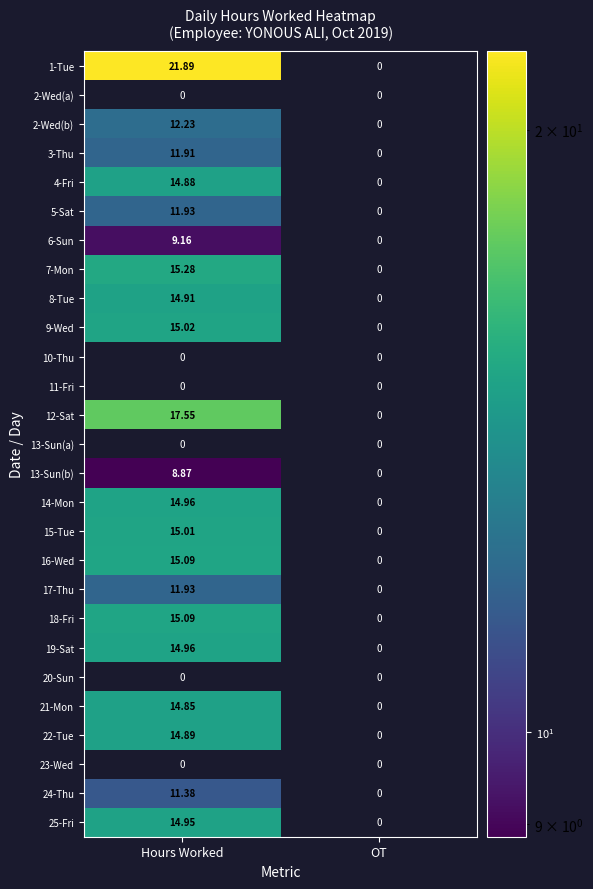

Which category has the highest value across all series?

Hours Worked